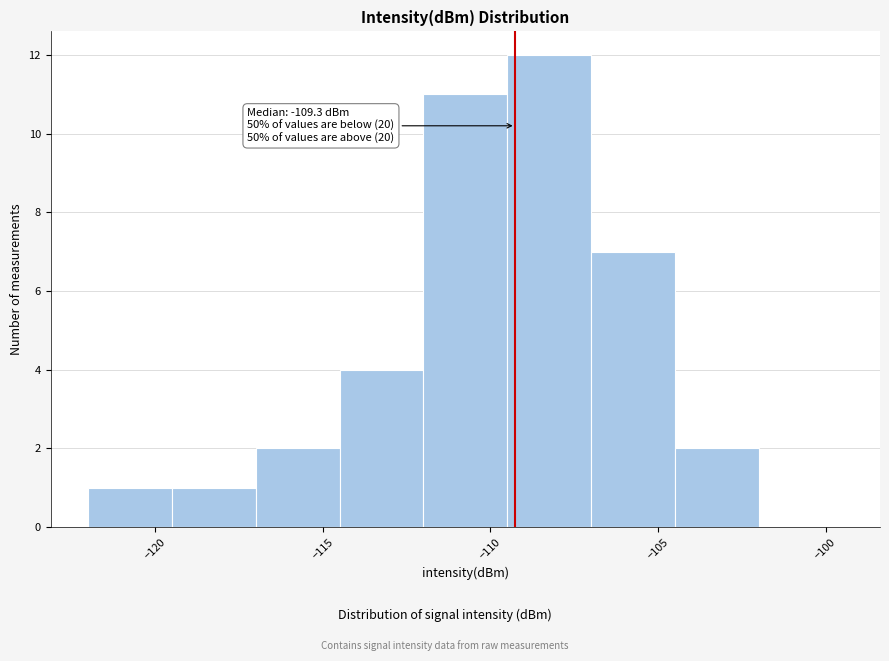

Over which range of the x-axis is the bar tallest?

-109.5 to -107.0